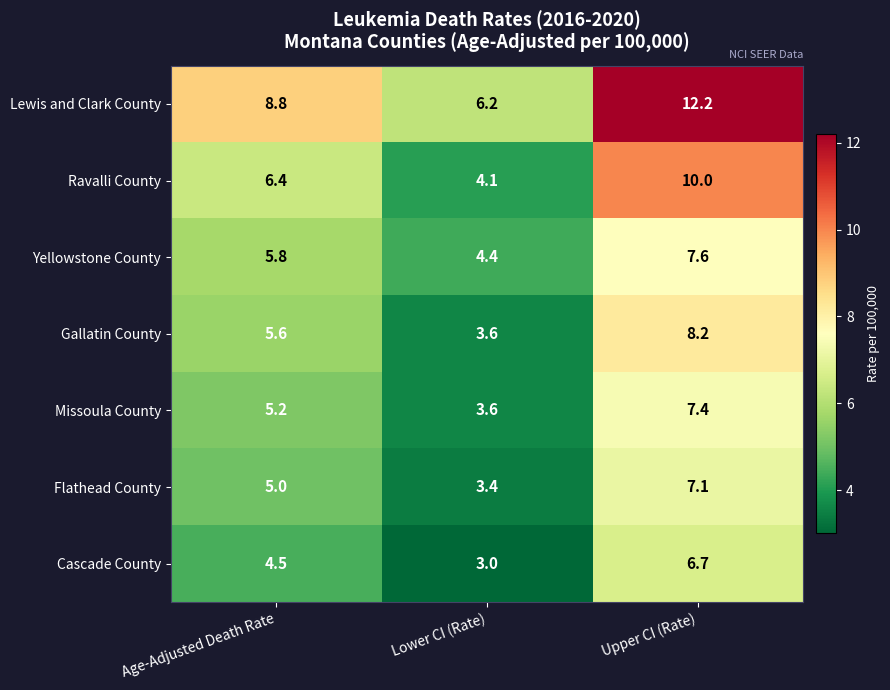

Which series changed the most between Age-Adjusted Death Rate and Lower CI (Rate)?

Lewis and Clark County